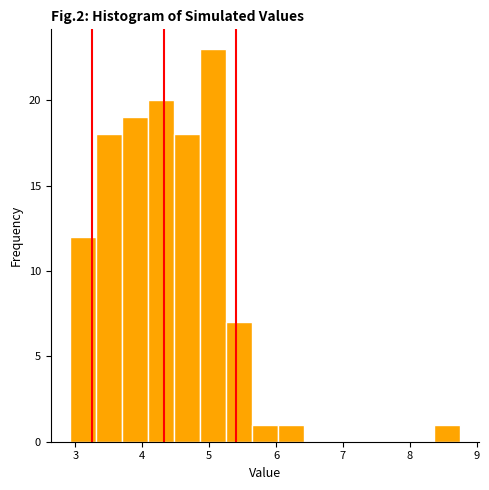

Around what value on the x-axis is the tallest bar? Give the approximate position of its centre, as read against the axis.

5.1